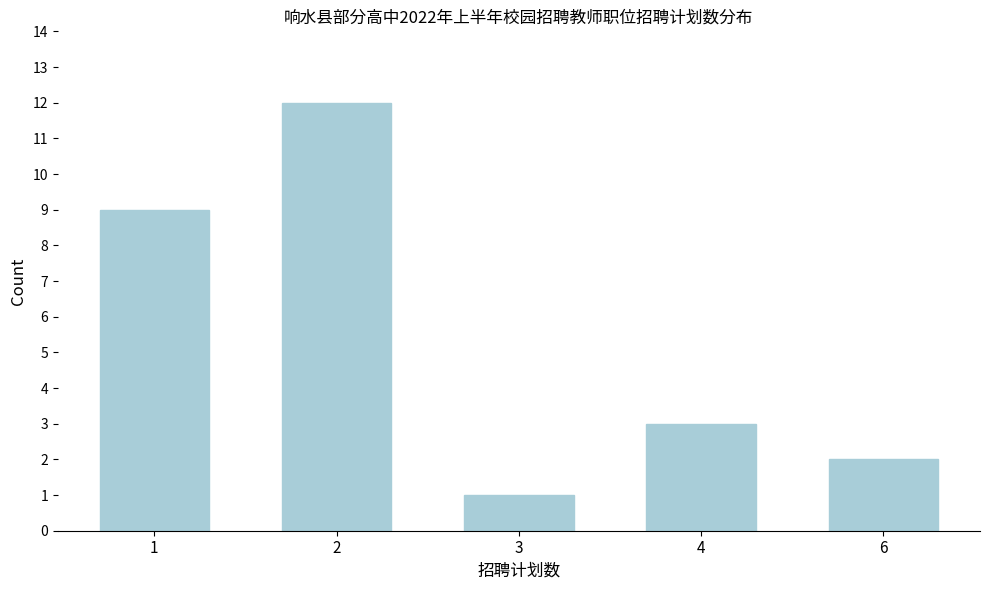

Reading right to left, what are all the values shown in this chart?

2	3	1	12	9